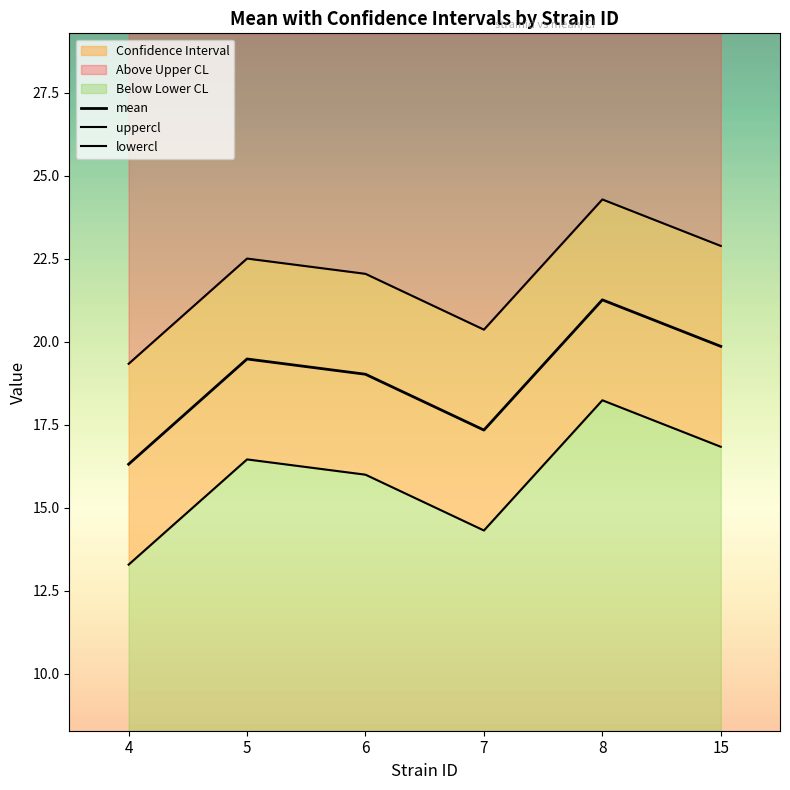

What is the value of the mean point at the 2nd from the left?

19.5